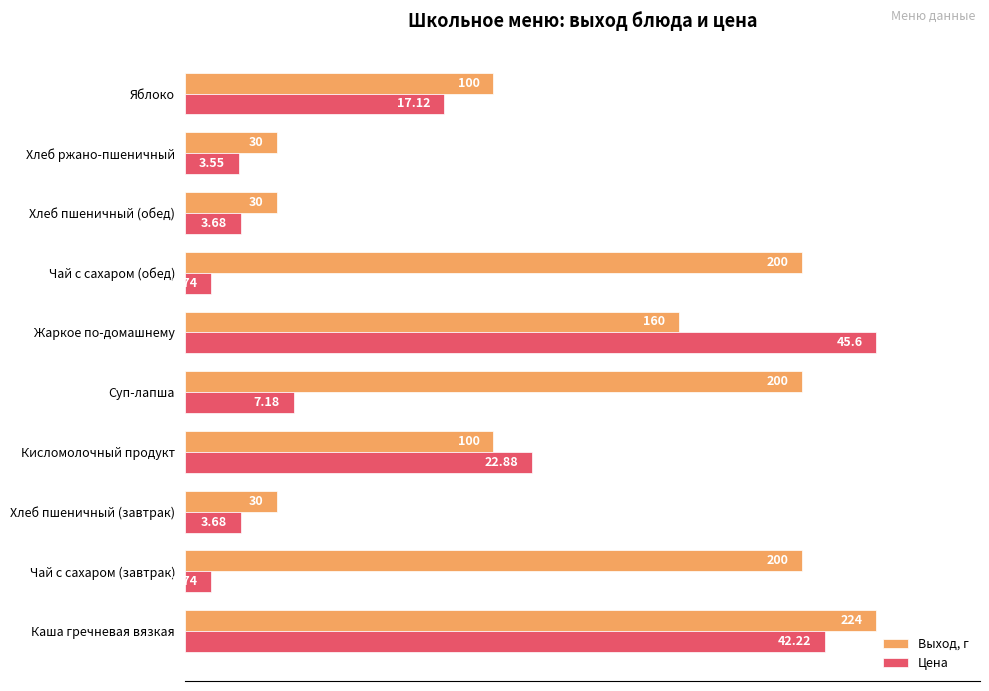

What are all the series names shown in the legend?

Выход, г, Цена